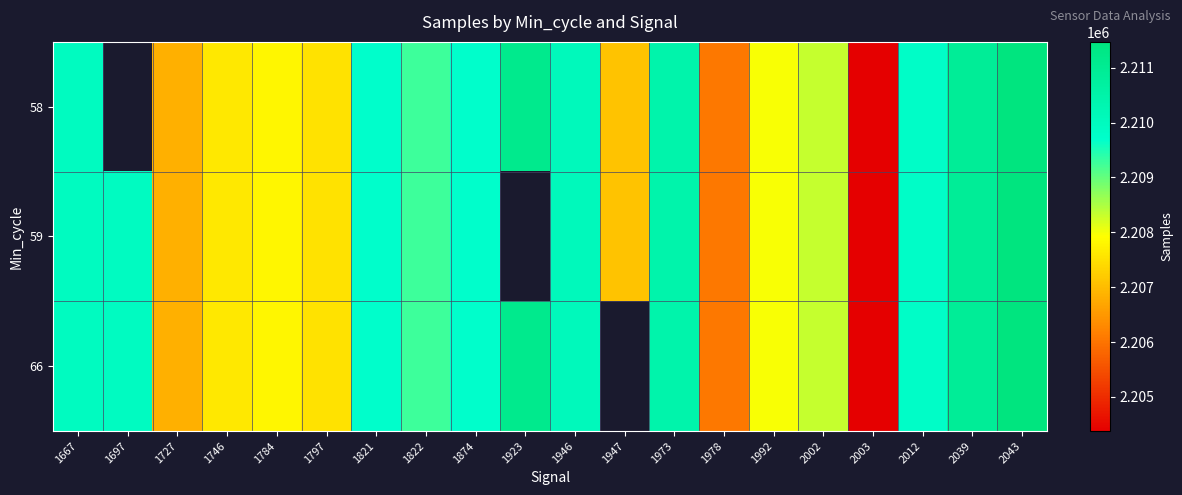

At which category does the chart reach its peak across all series?

2043